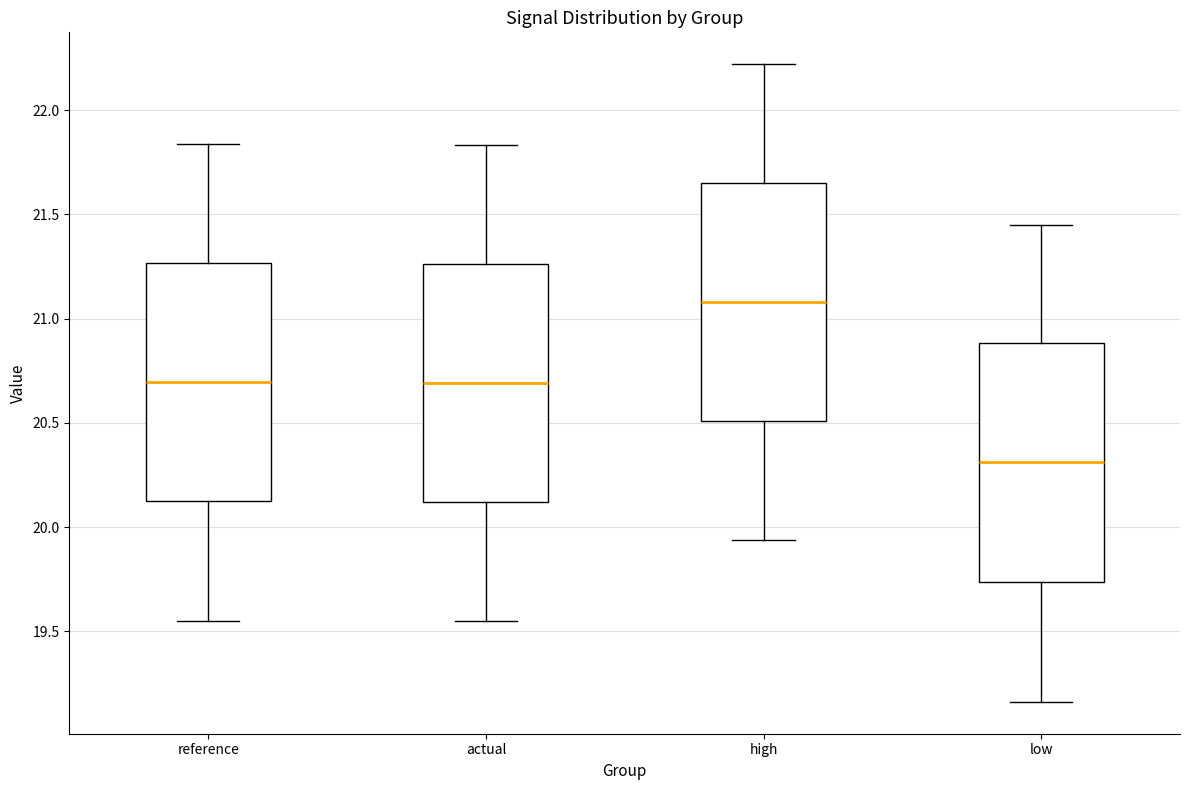

Which box's median line is the lowest?

low